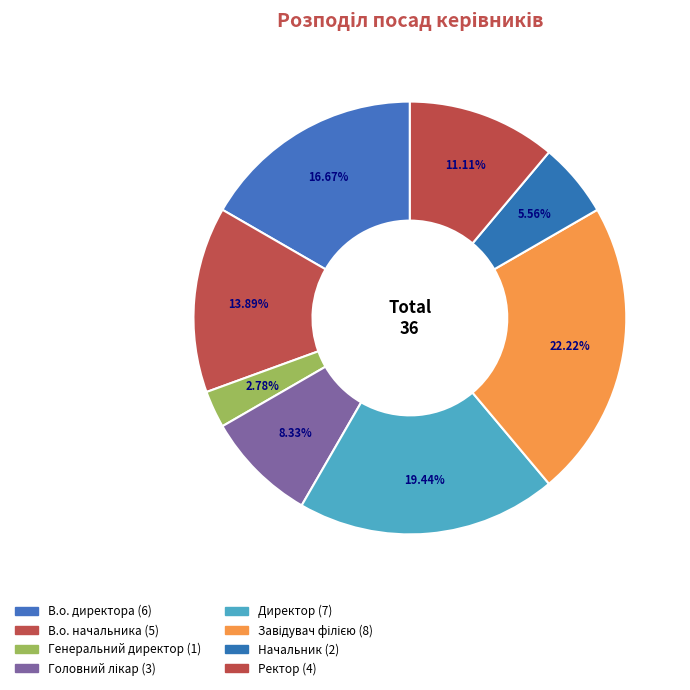

Is there a majority slice in this chart?

No